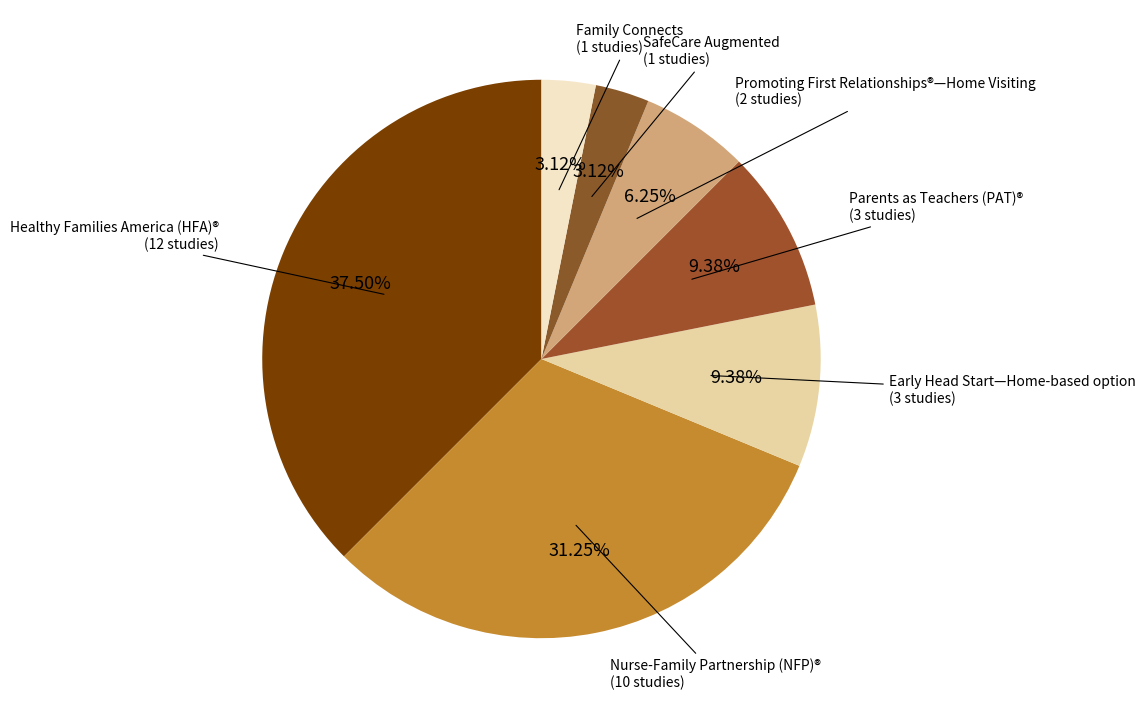

What is the smallest slice in the pie chart?

SafeCare Augmented